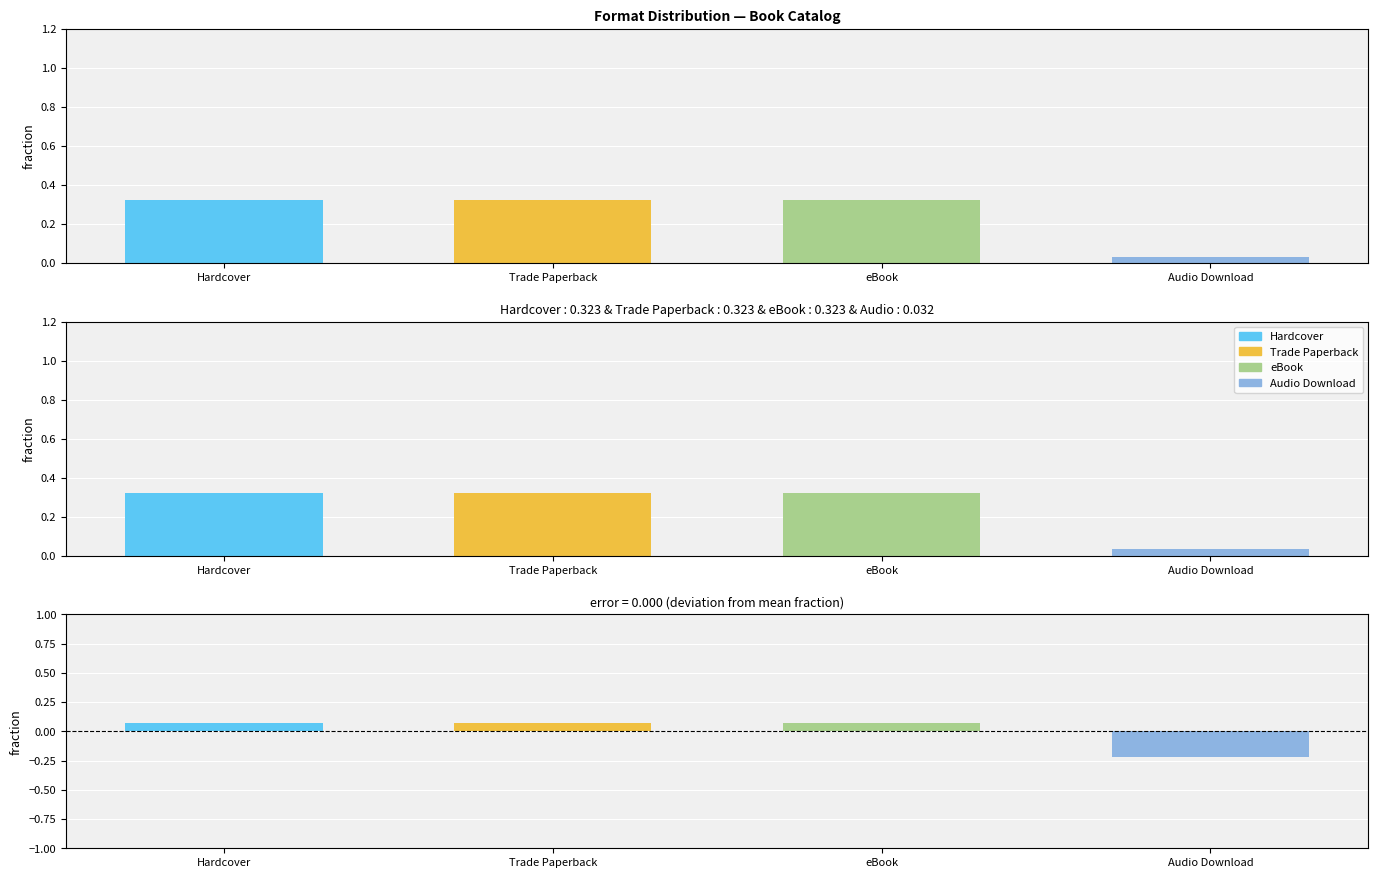

What is the label of the 1st bar from the right?

Audio Download